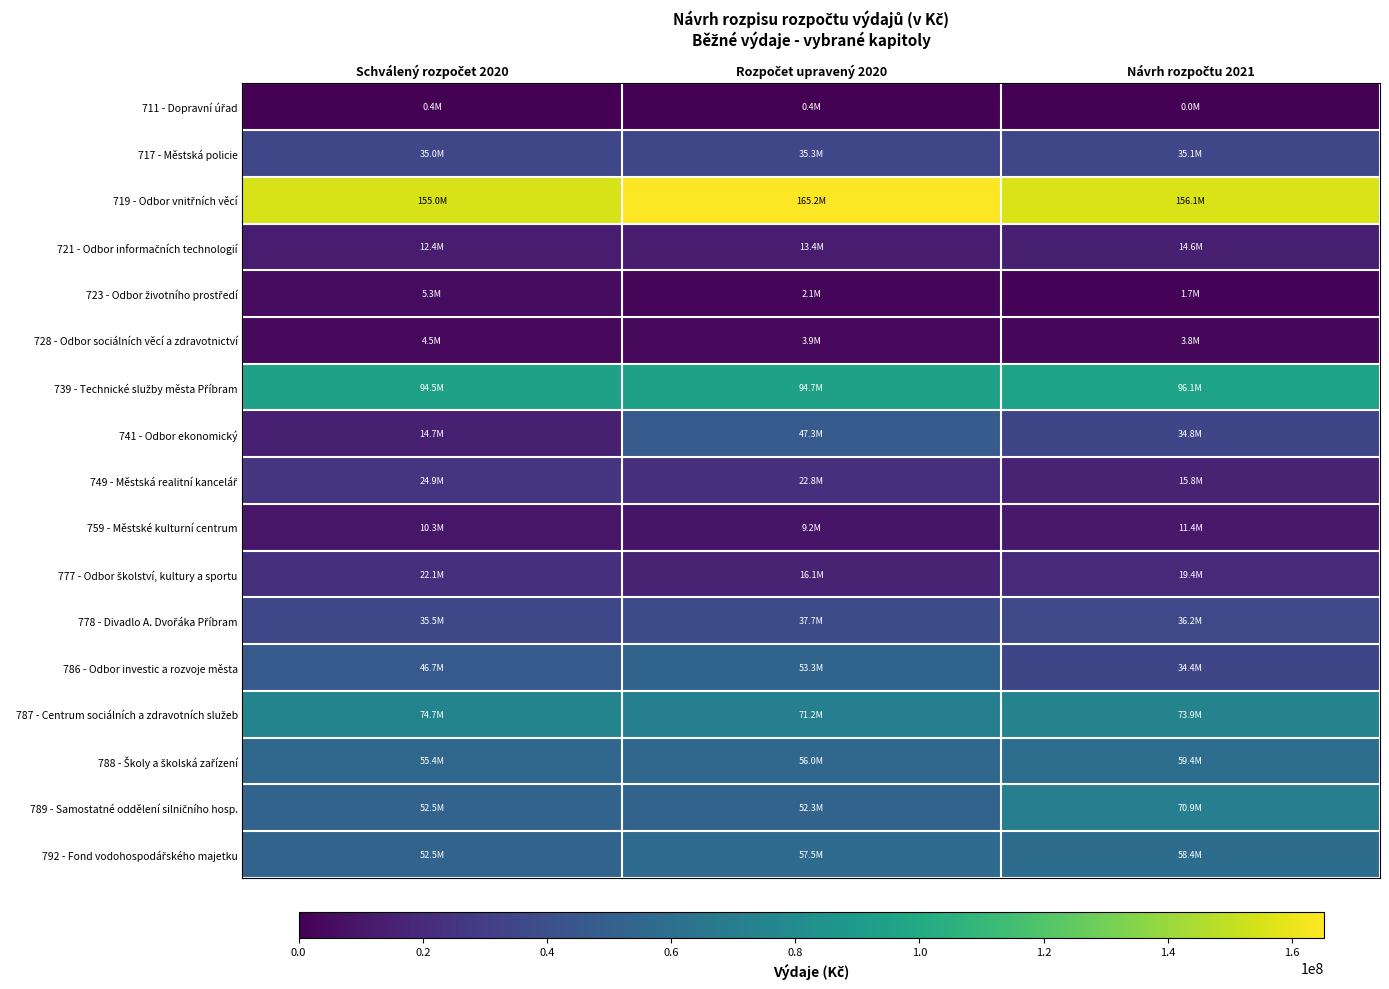

Rank the series by their maximum value, from lowest to highest.

711 - Dopravní úřad, 728 - Odbor sociálních věcí a zdravotnictví, 723 - Odbor životního prostředí, 759 - Městské kulturní centrum, 721 - Odbor informačních technologií, 777 - Odbor školství, kultury a sportu, 749 - Městská realitní kancelář, 717 - Městská policie, 778 - Divadlo A. Dvořáka Příbram, 741 - Odbor ekonomický, 786 - Odbor investic a rozvoje města, 792 - Fond vodohospodářského majetku, 788 - Školy a školská zařízení, 789 - Samostatné oddělení silničního hosp., 787 - Centrum sociálních a zdravotních služeb, 739 - Technické služby města Příbram, 719 - Odbor vnitřních věcí